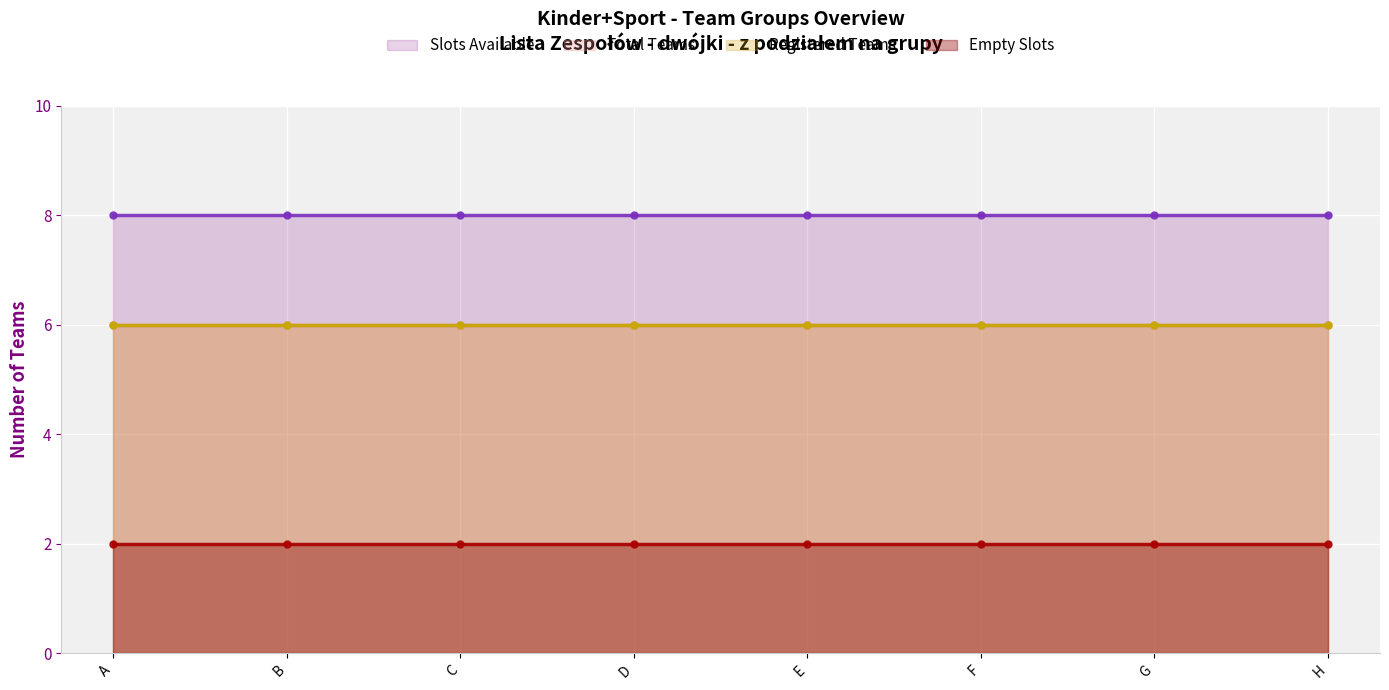

Which series has the largest total across all categories?

Slots Available